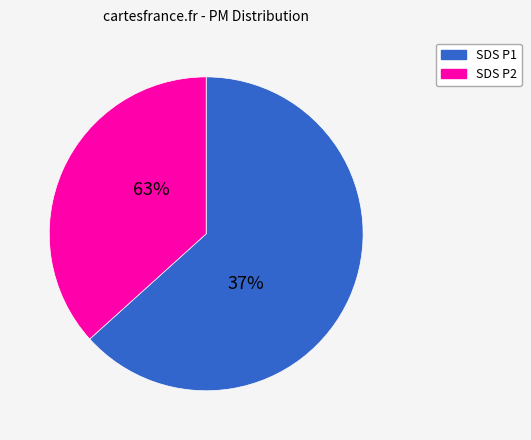

True or false: SDS_P1 accounts for 71% of the total.

False